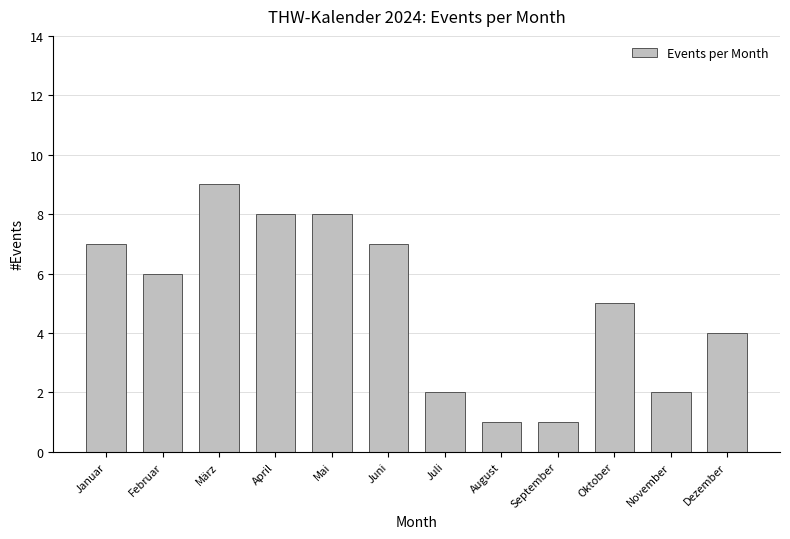

What is the change in value from Februar to März?

+3